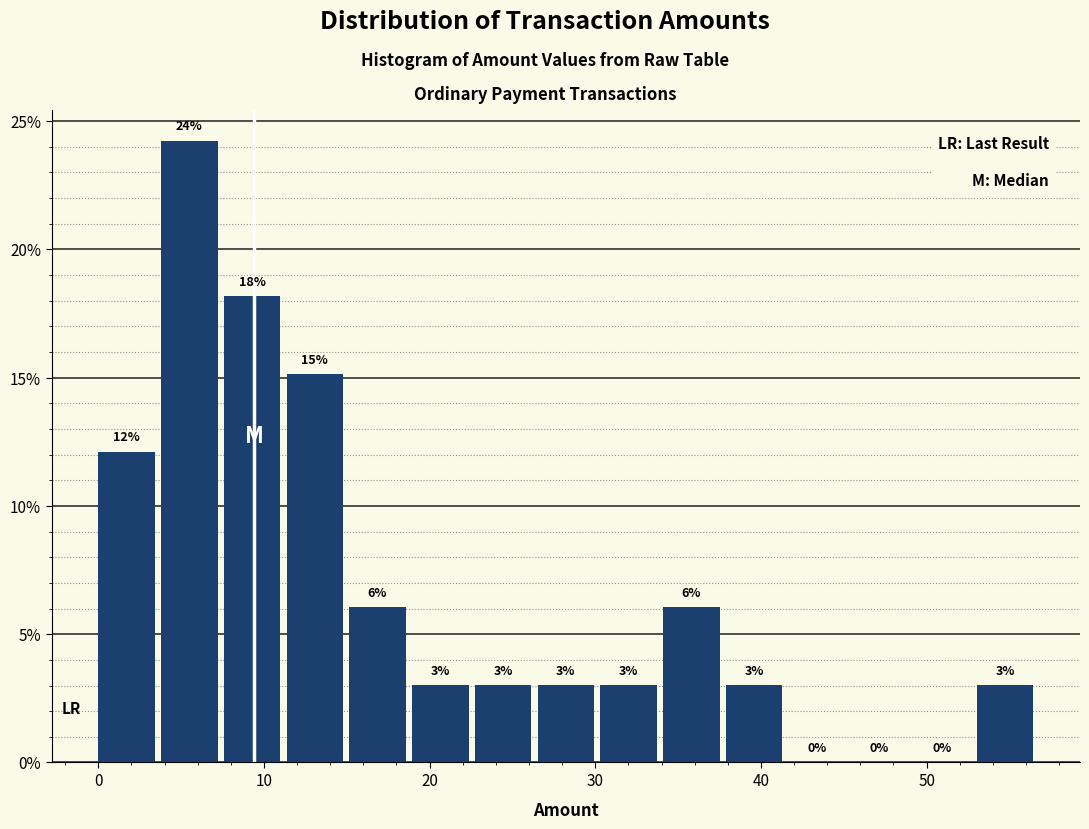

Read against the x-axis, roughly where is the centre of the tallest bar?

5